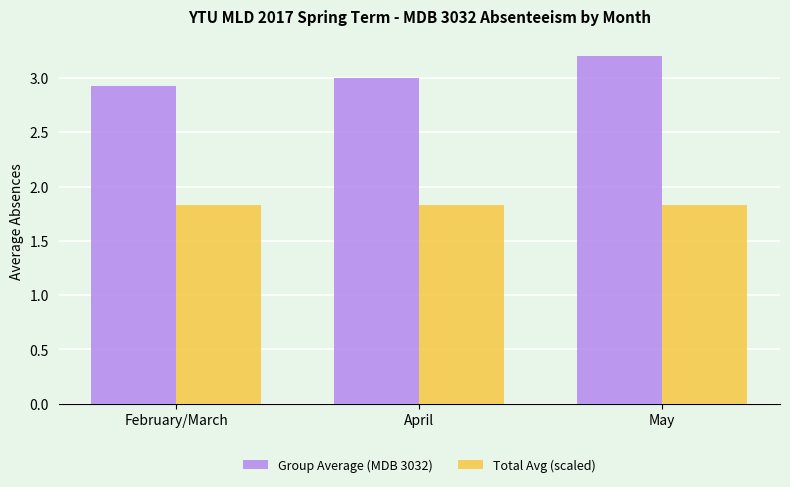

List the series in order of their overall mean, highest first.

Group Average (MDB 3032), Total Avg (scaled)